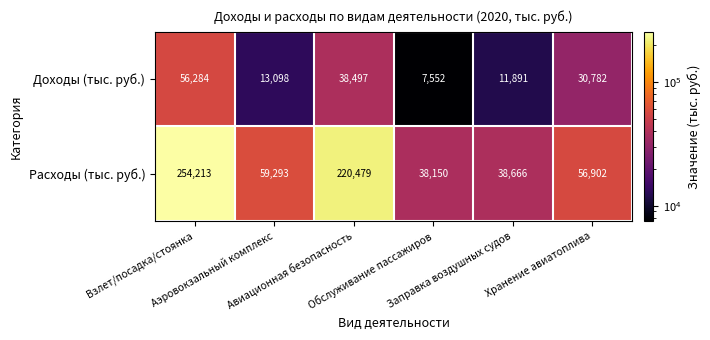

What is the difference between the maximum and minimum values in the Доходы (тыс. руб.) series?

48732